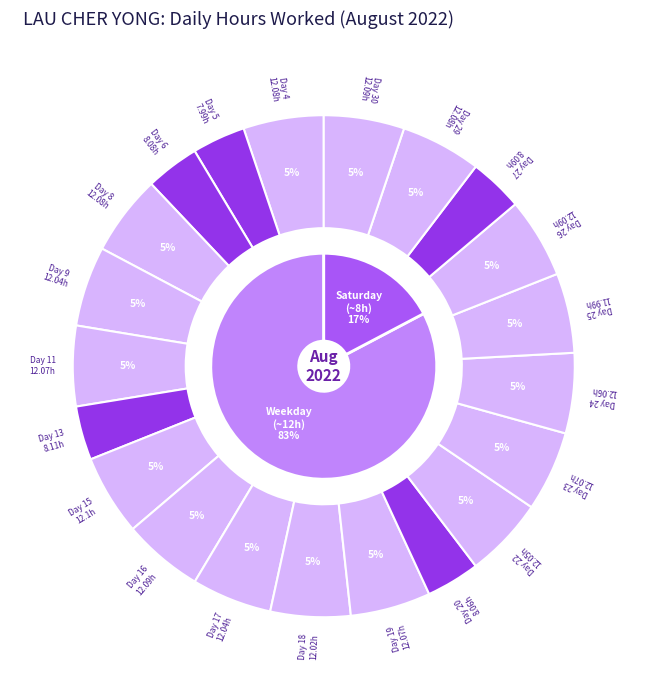

What percentage do 13 and 18 together represent?

8.6%